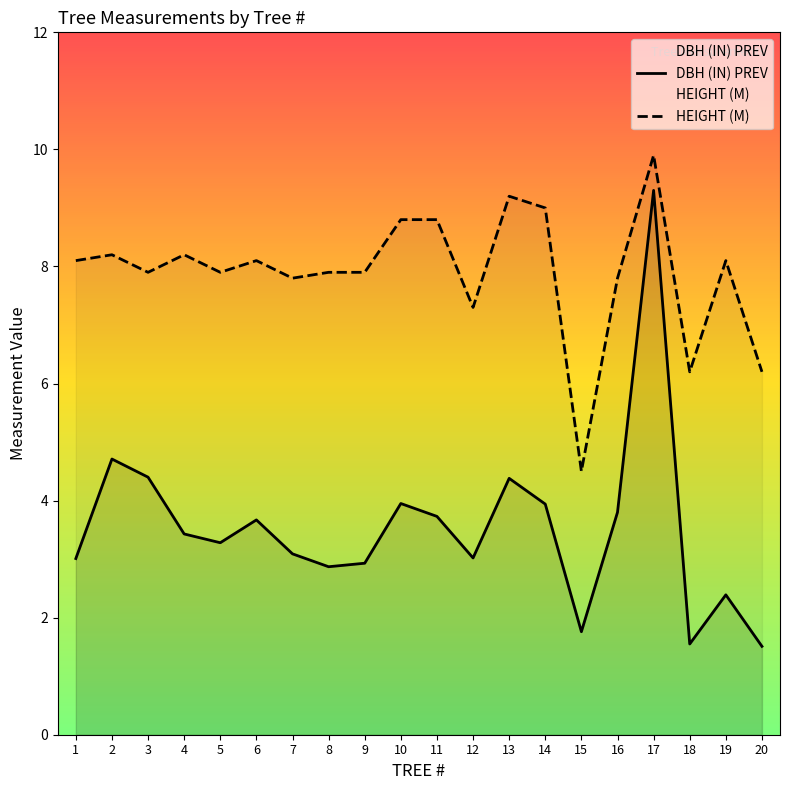

The value of DBH (IN) PREV at 6 is 3.7. True or false?

True